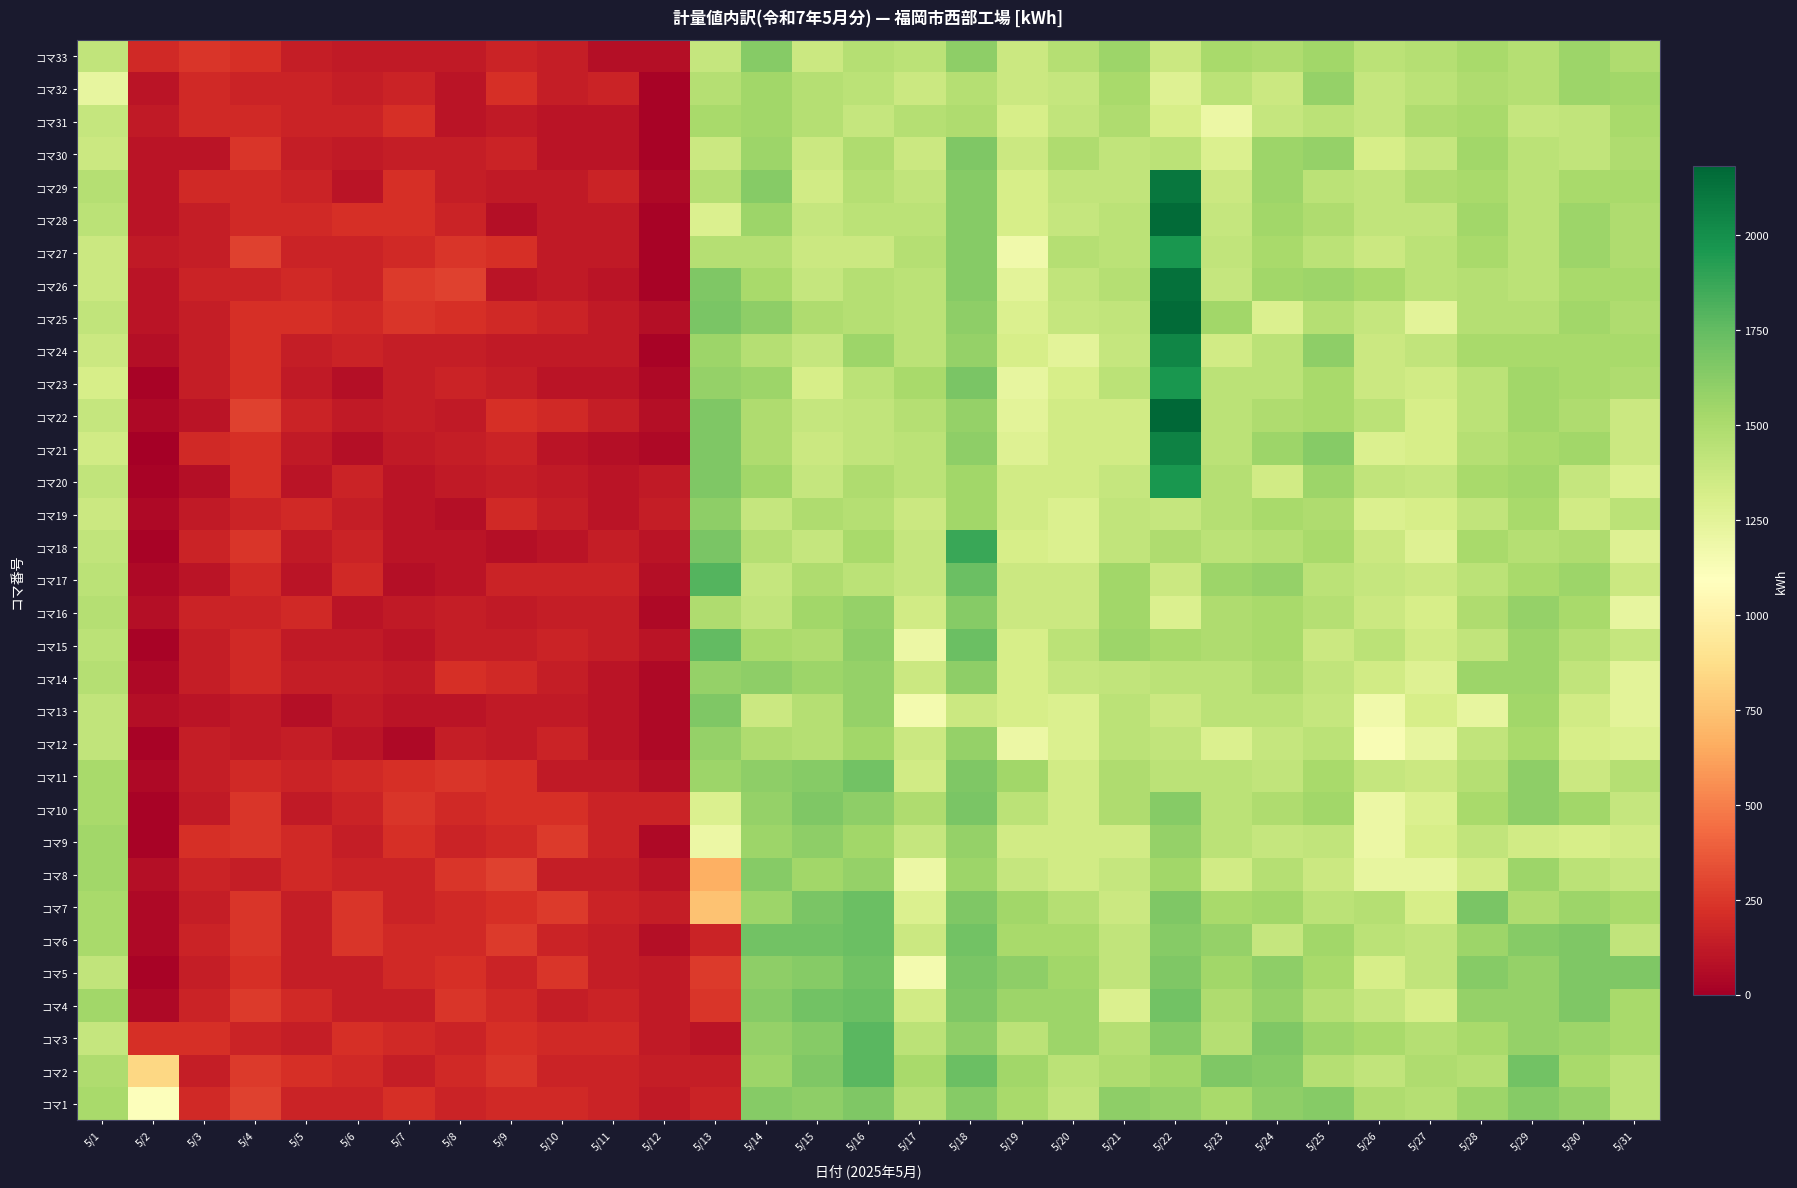

Count the number of data series in this chart.

33